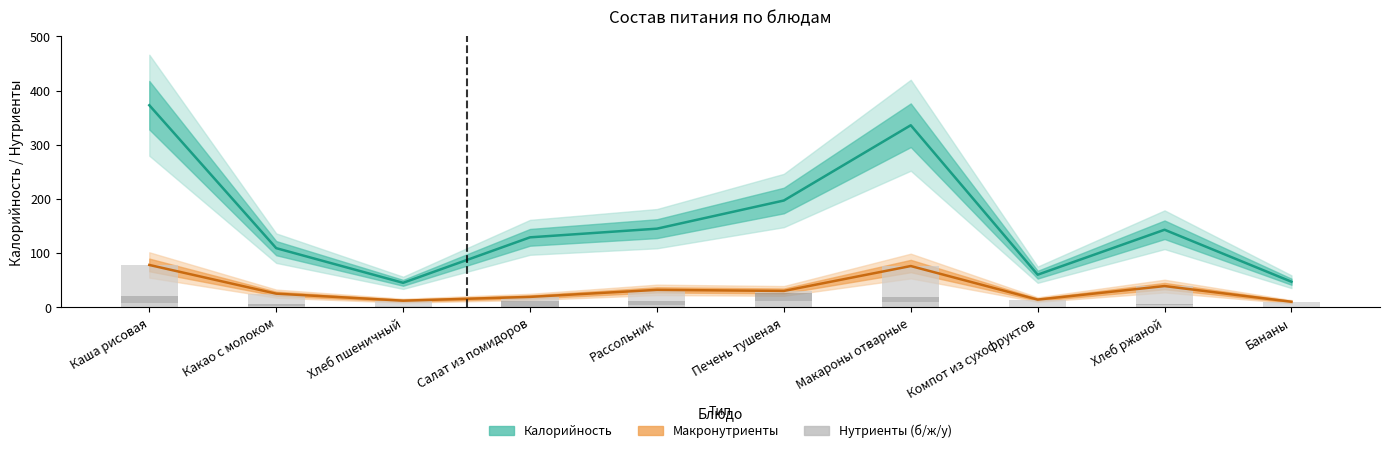

Which category has the highest value across all series?

Каша рисовая